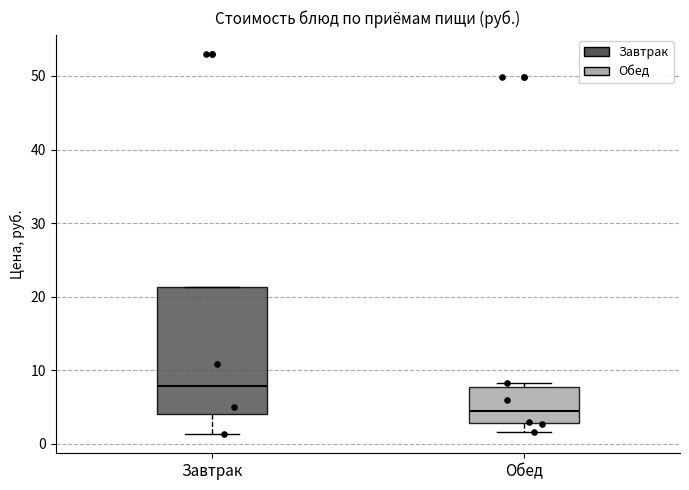

Which box's median line is the lowest?

Обед